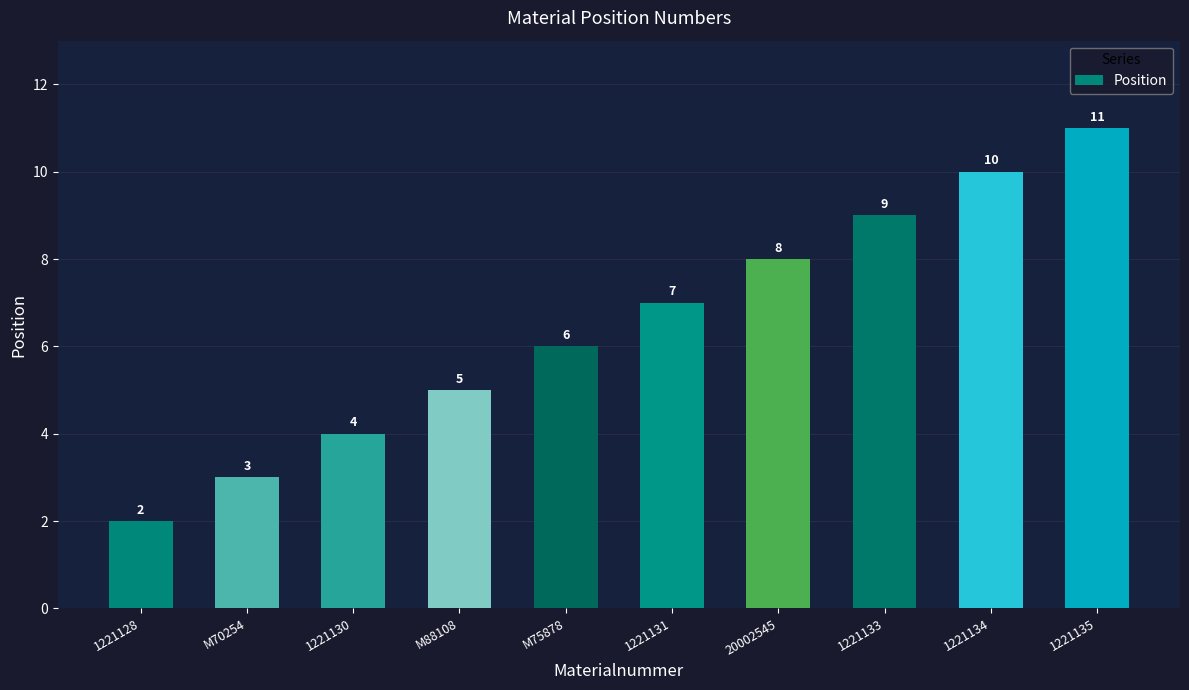

What is the maximum value shown in the chart?

11